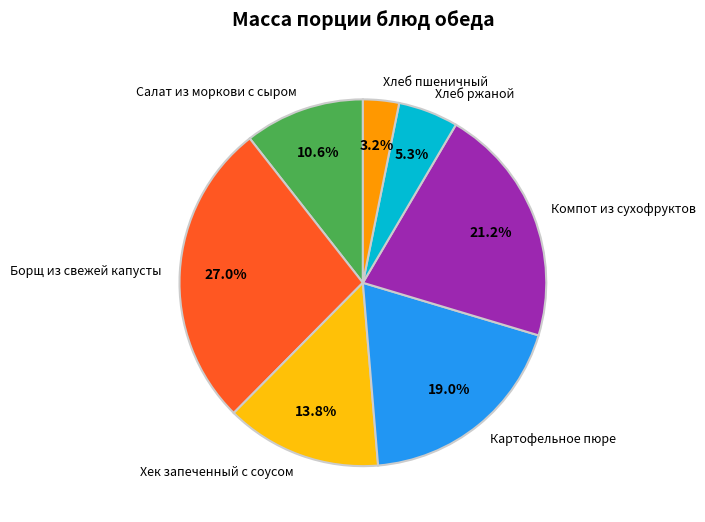

What is the ratio of the value at Борщ из свежей капусты to the value at Компот из сухофруктов?

1.3